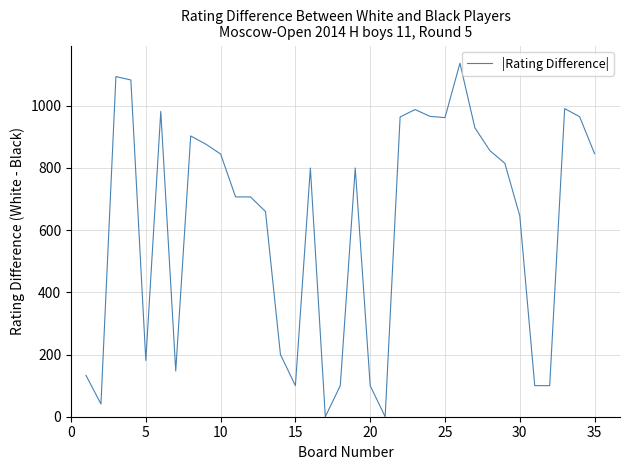

What is the difference between the maximum and minimum values?

1137